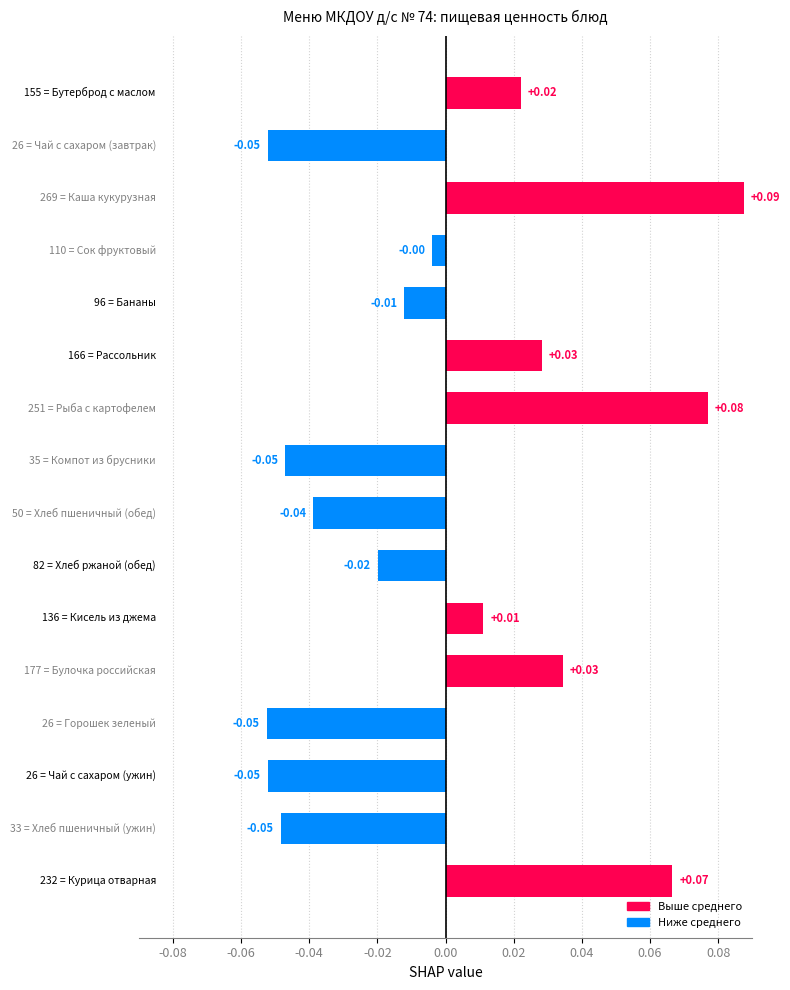

How many data points are less than 0?

9